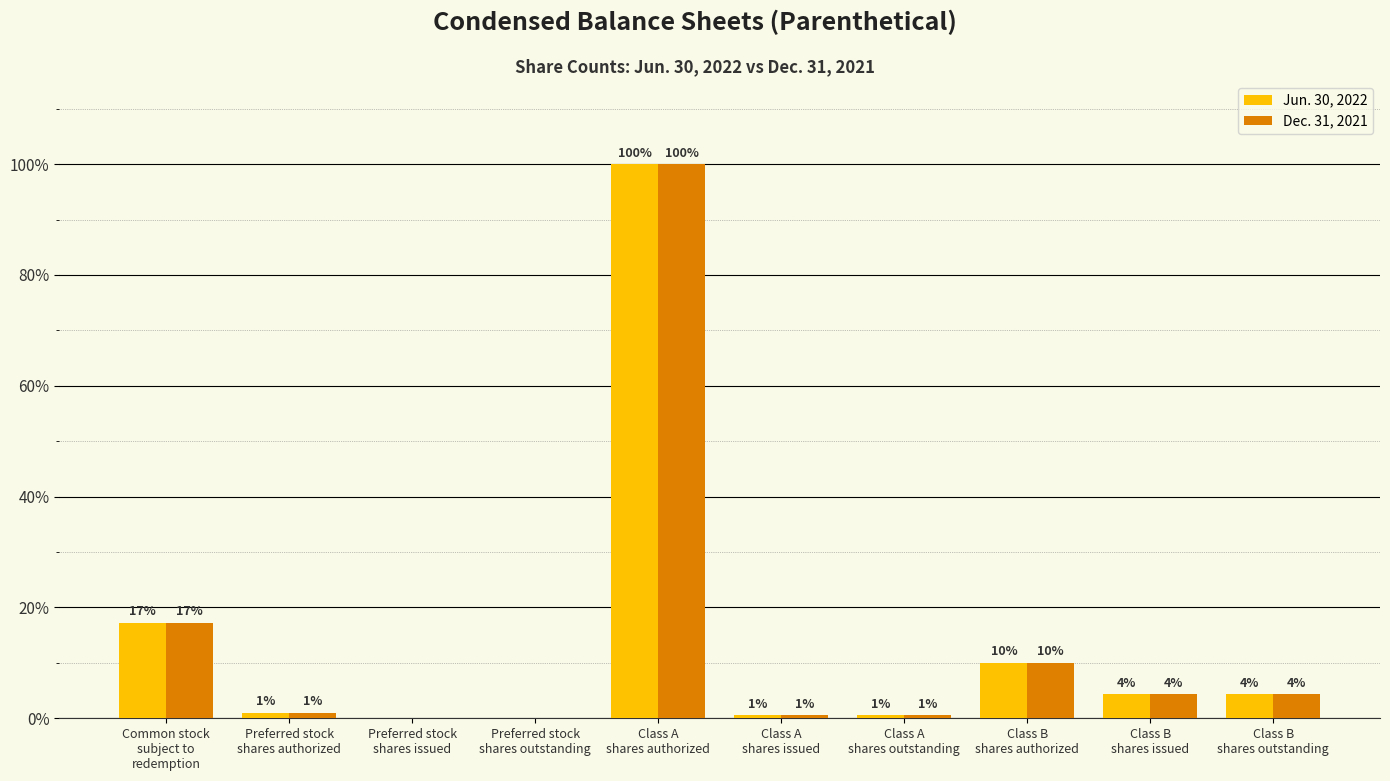

Are the bars horizontal?

No